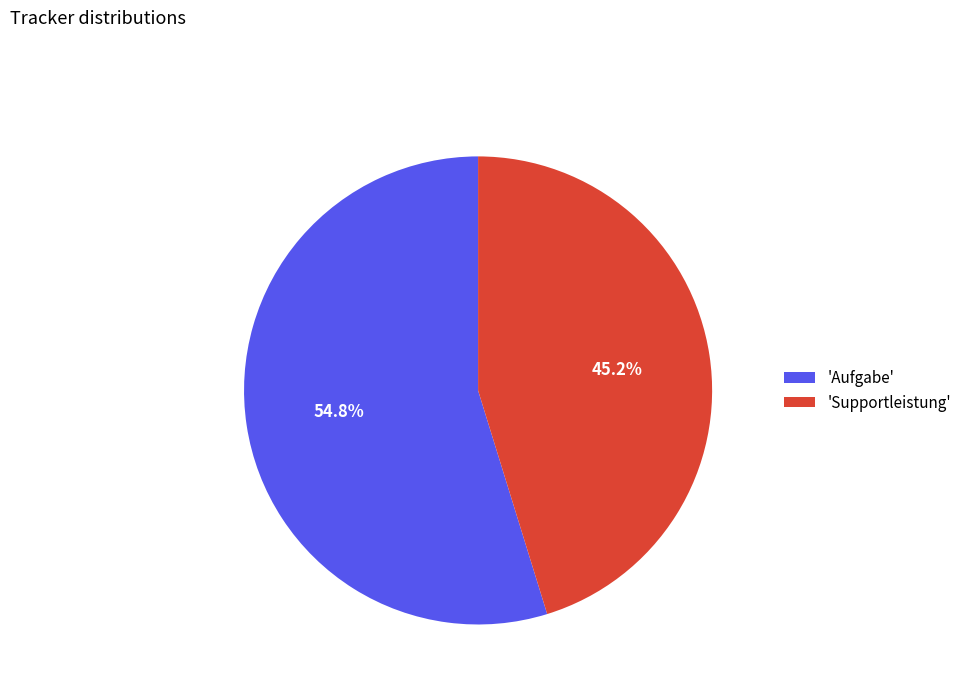

Which category has the biggest portion of the pie?

'Aufgabe'